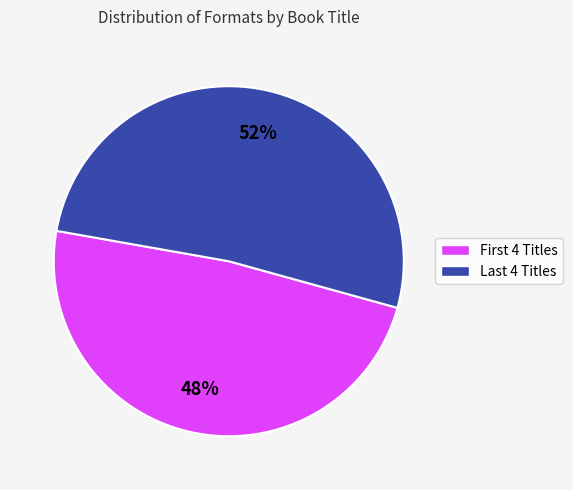

How many slices are in this pie chart?

2